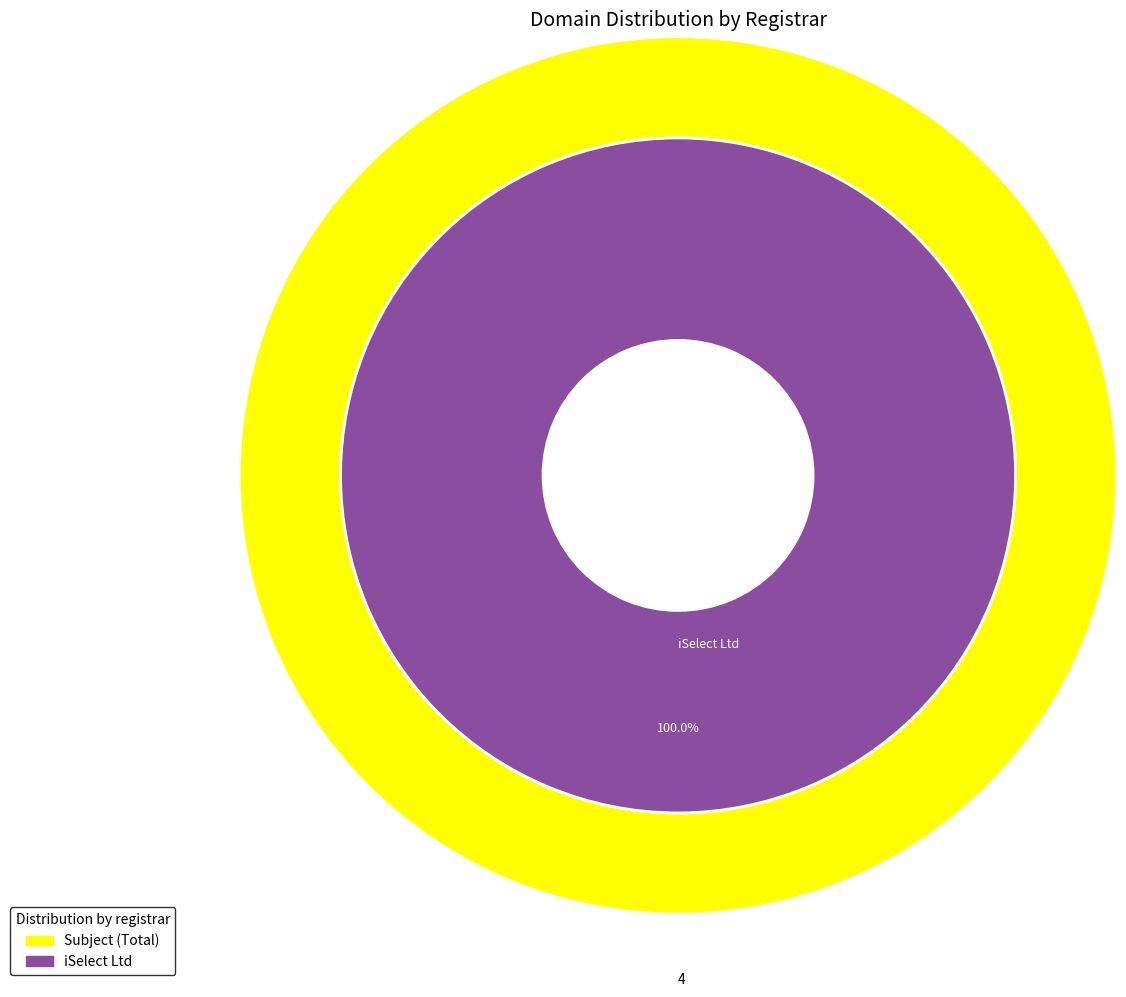

Does any single category account for the majority?

Yes